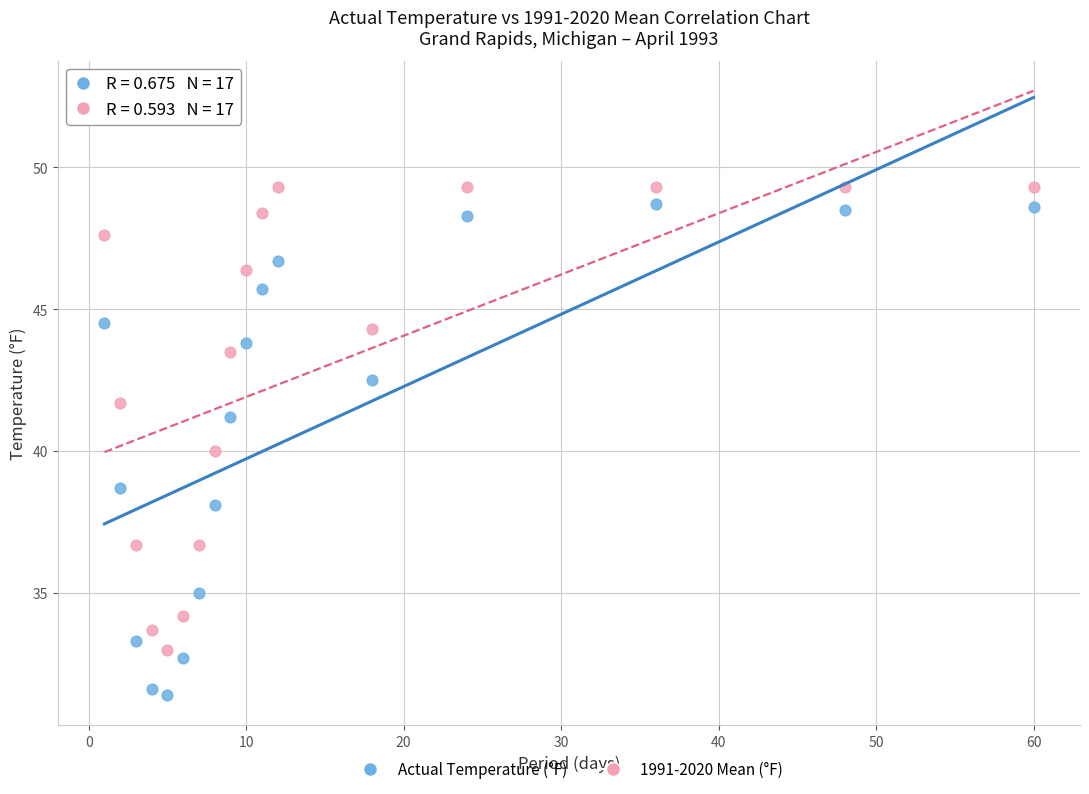

Across all data points, what is the range of Y values (max minus min)?

17.9